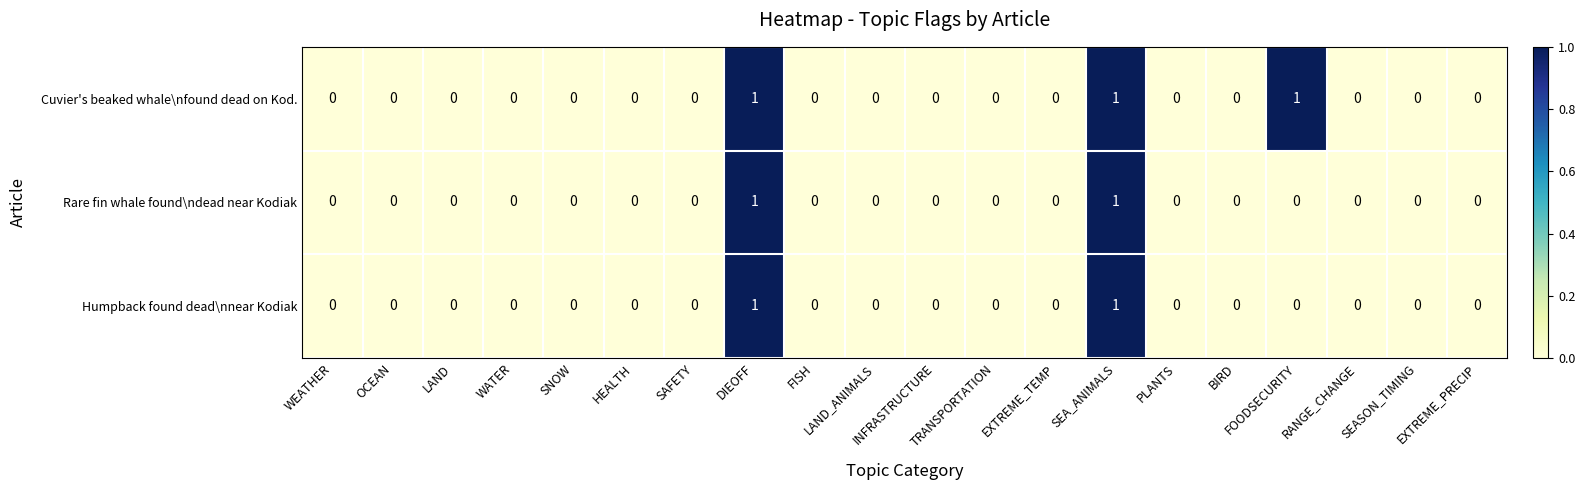

Which series has the largest total across all categories?

Cuvier's beaked whale\nfound dead on Kod.